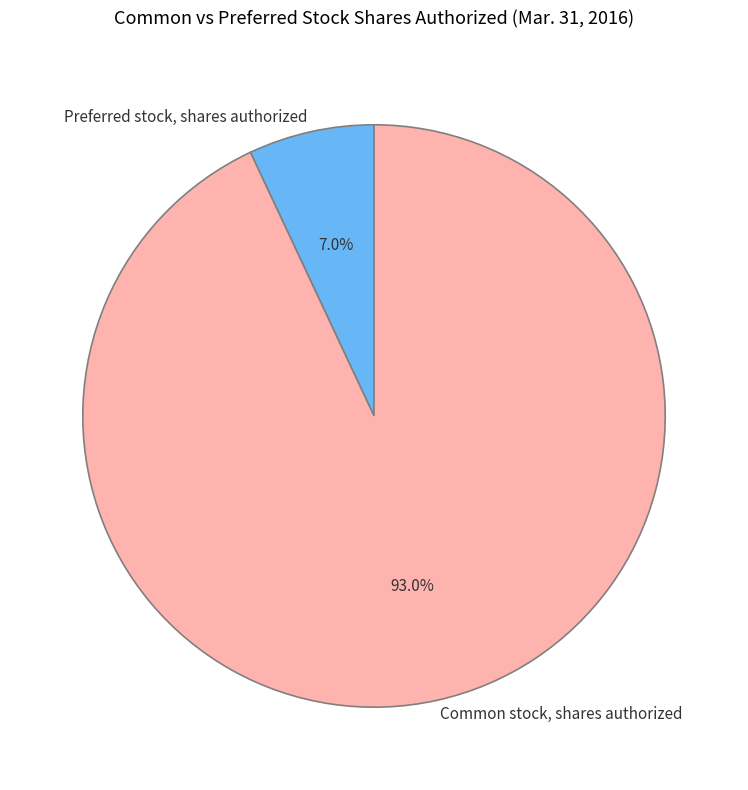

To the nearest percent, what percentage of the pie is Common stock, shares authorized?

93%